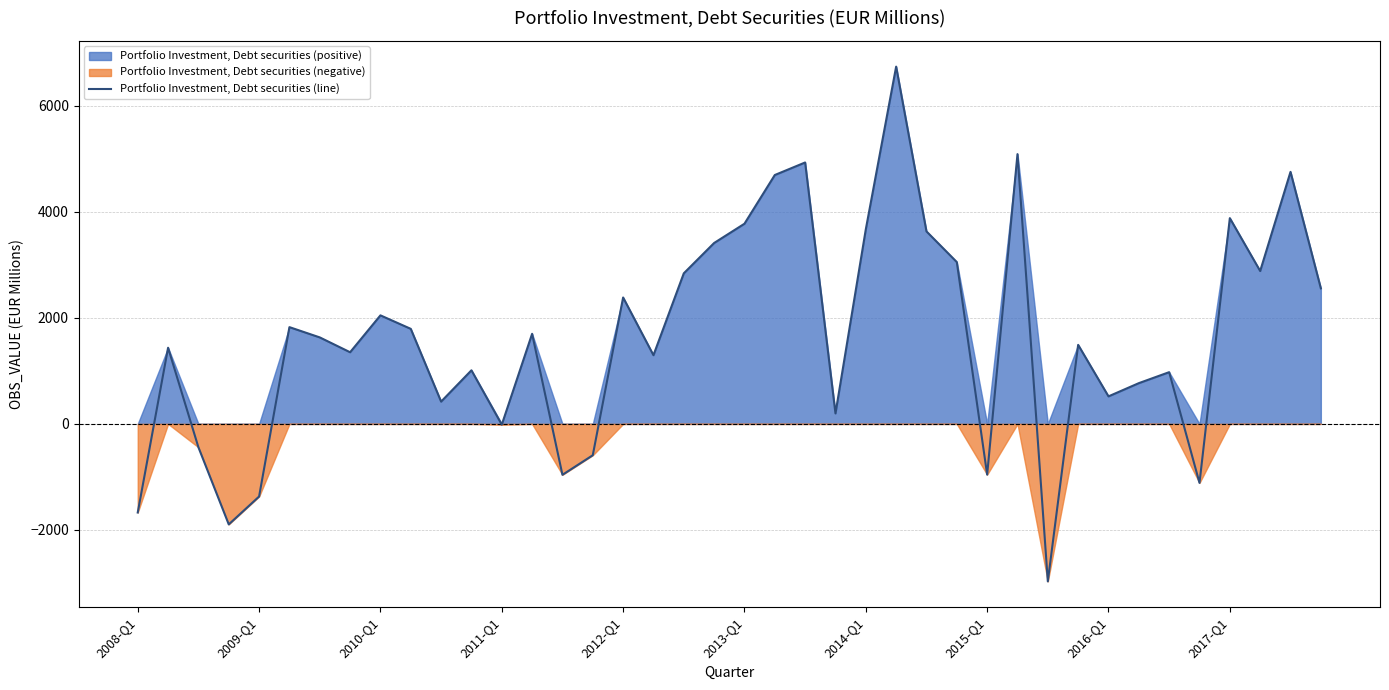

How many data points are less than 1632?

20